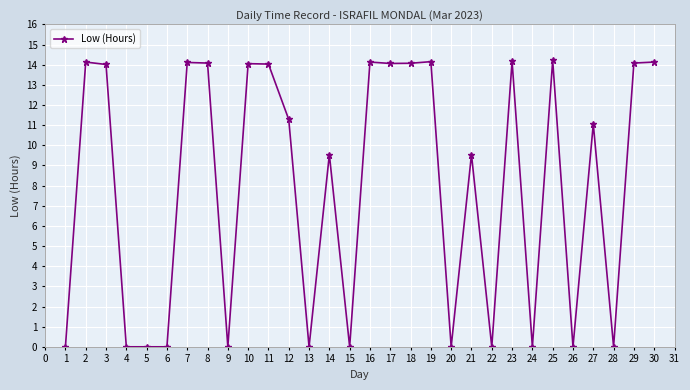

What is the value of the 3rd point from the left?

14.0